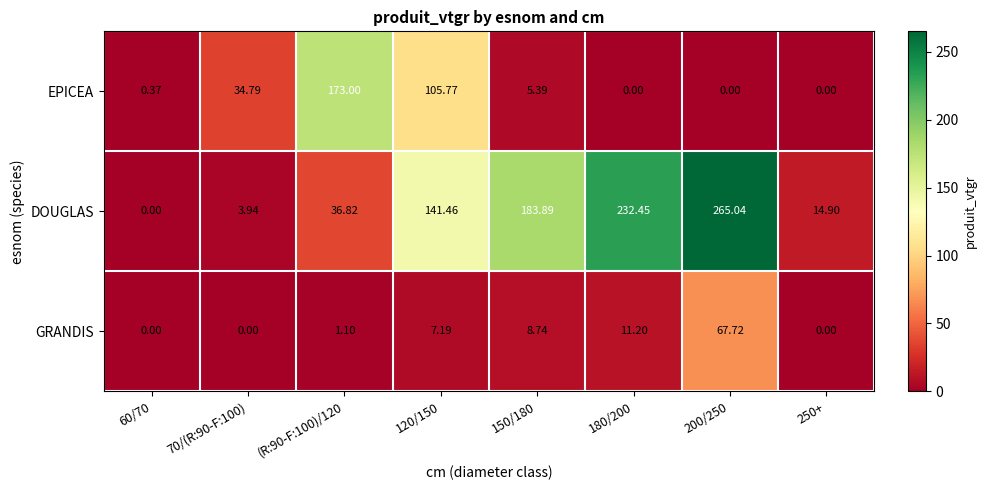

Count the number of data series in this chart.

3